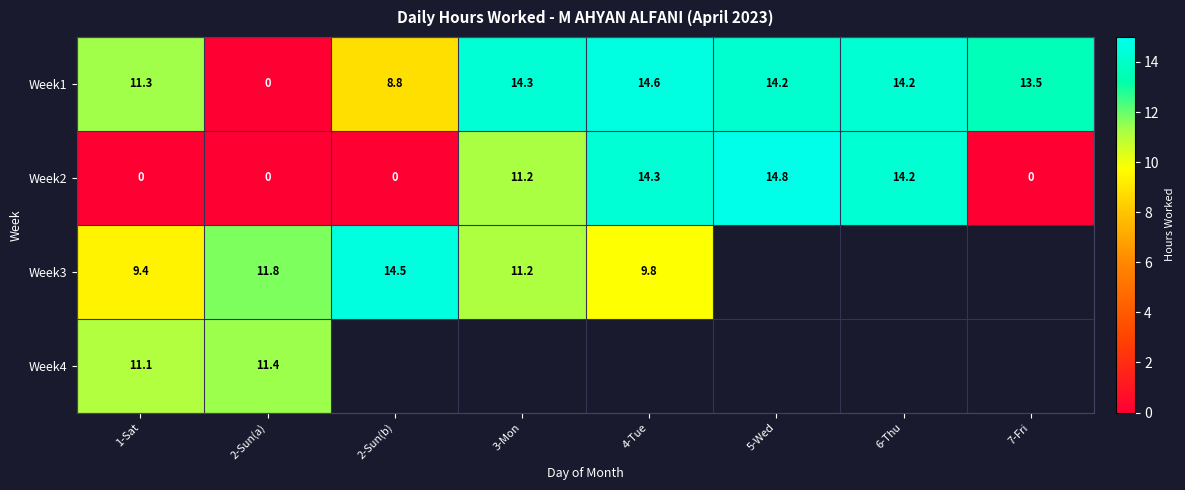

Is the value of Week4 at 2-Sun(a) greater than the value of Week1 at 7-Fri?

No